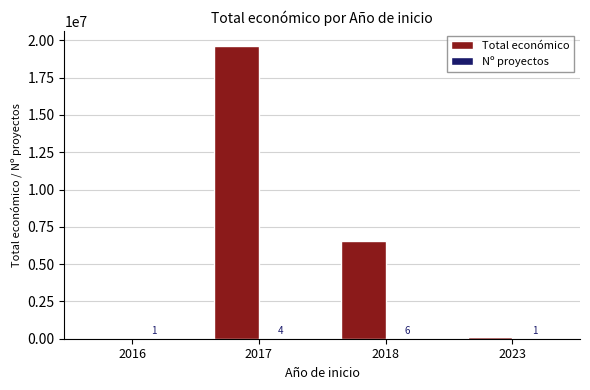

What is the sum of the Total económico values at 2018 and 2017?

26184030